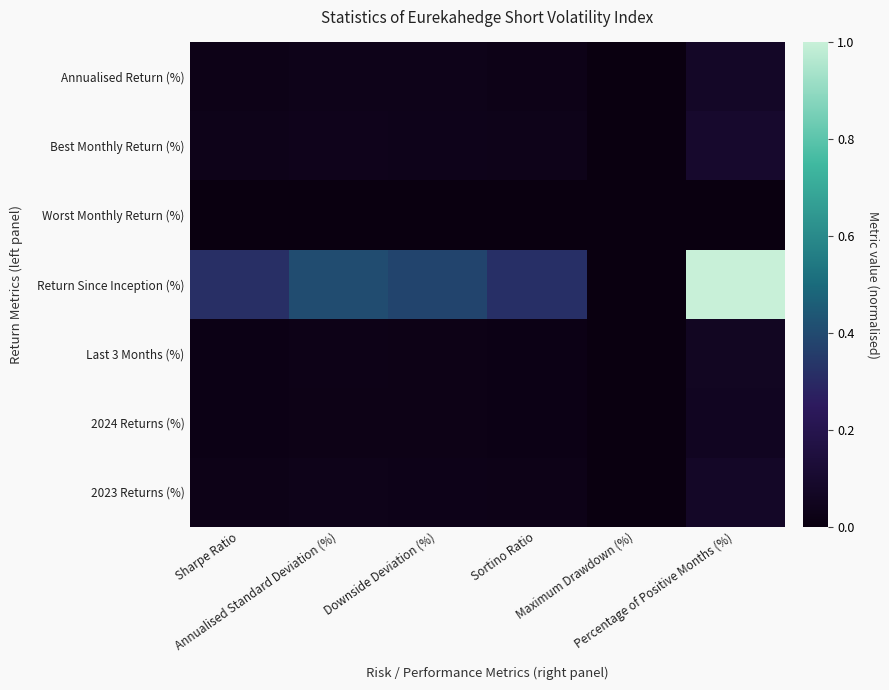

Reading left to right, transcribe all the data shown in this chart.

Annualised Return (%): Sharpe Ratio=0.0	Annualised Standard Deviation (%)=0.0	Downside Deviation (%)=0.0	Sortino Ratio=0.0	Maximum Drawdown (%)=0.0	Percentage of Positive Months (%)=0.1
Best Monthly Return (%): Sharpe Ratio=0.0	Annualised Standard Deviation (%)=0.0	Downside Deviation (%)=0.0	Sortino Ratio=0.0	Maximum Drawdown (%)=0.0	Percentage of Positive Months (%)=0.1
Worst Monthly Return (%): Sharpe Ratio=0.0	Annualised Standard Deviation (%)=0.0	Downside Deviation (%)=0.0	Sortino Ratio=0.0	Maximum Drawdown (%)=0.0	Percentage of Positive Months (%)=0.0
Return Since Inception (%): Sharpe Ratio=0.3	Annualised Standard Deviation (%)=0.4	Downside Deviation (%)=0.4	Sortino Ratio=0.3	Maximum Drawdown (%)=0.0	Percentage of Positive Months (%)=1.0
Last 3 Months (%): Sharpe Ratio=0.0	Annualised Standard Deviation (%)=0.0	Downside Deviation (%)=0.0	Sortino Ratio=0.0	Maximum Drawdown (%)=0.0	Percentage of Positive Months (%)=0.1
2024 Returns (%): Sharpe Ratio=0.0	Annualised Standard Deviation (%)=0.0	Downside Deviation (%)=0.0	Sortino Ratio=0.0	Maximum Drawdown (%)=0.0	Percentage of Positive Months (%)=0.1
2023 Returns (%): Sharpe Ratio=0.0	Annualised Standard Deviation (%)=0.0	Downside Deviation (%)=0.0	Sortino Ratio=0.0	Maximum Drawdown (%)=0.0	Percentage of Positive Months (%)=0.1